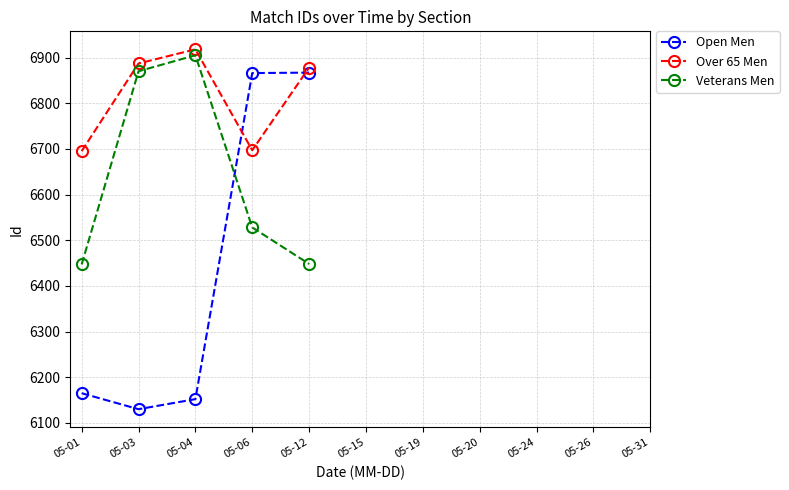

What is the sum of the Over 65 Men values at 05-06 and 05-12?

13575